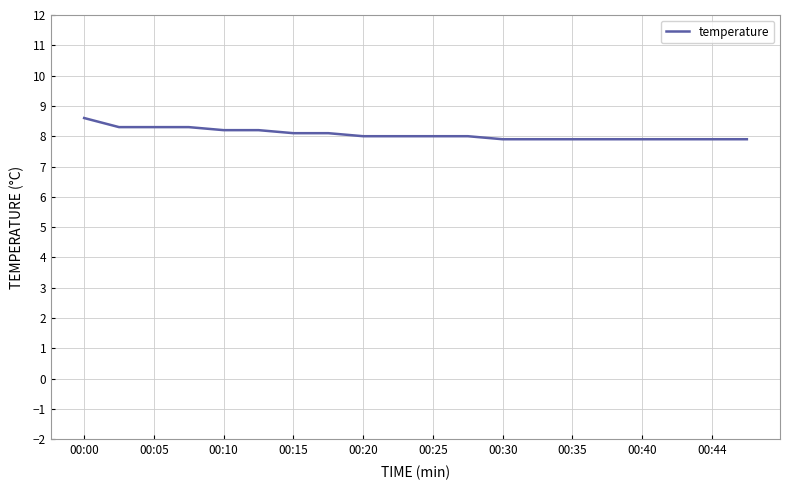

Reading left to right, transcribe all the data shown in this chart.

8.6	8.3	8.3	8.3	8.2	8.2	8.1	8.1	8.0	8.0	8.0	8.0	7.9	7.9	7.9	7.9	7.9	7.9	7.9	7.9